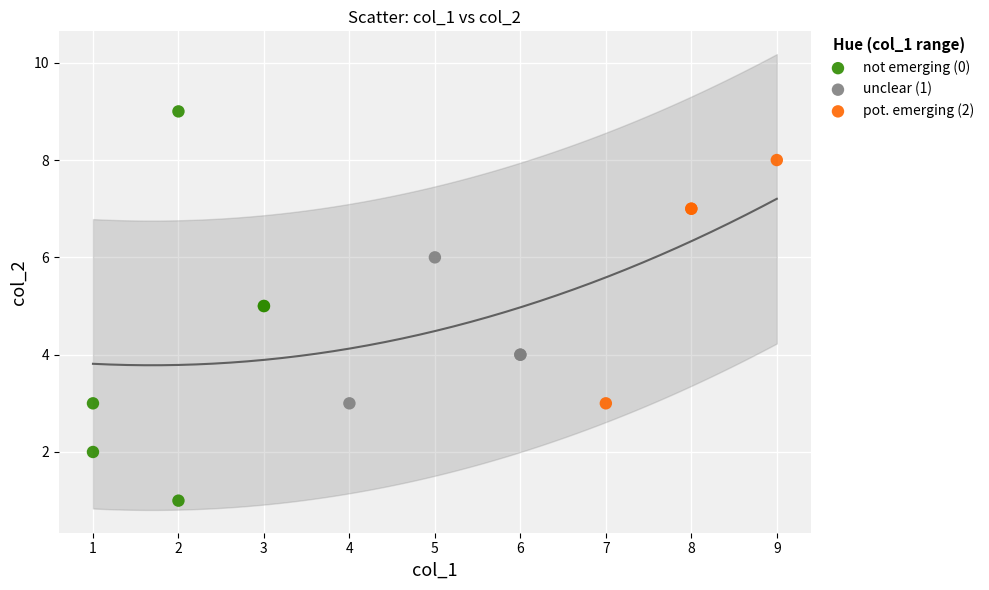

Which series has the widest spread of Y values?

not emerging (0)